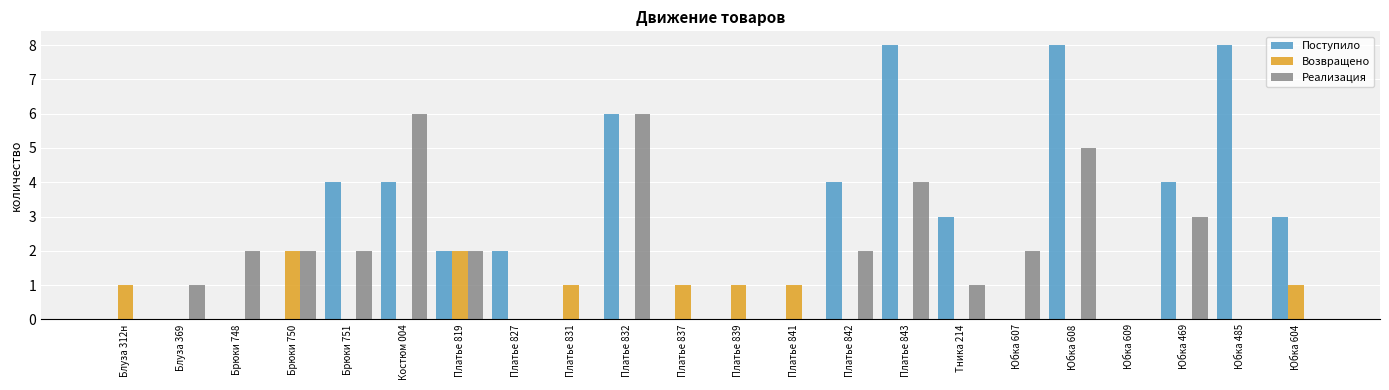

How many Поступило values are between 0 and 4?

18